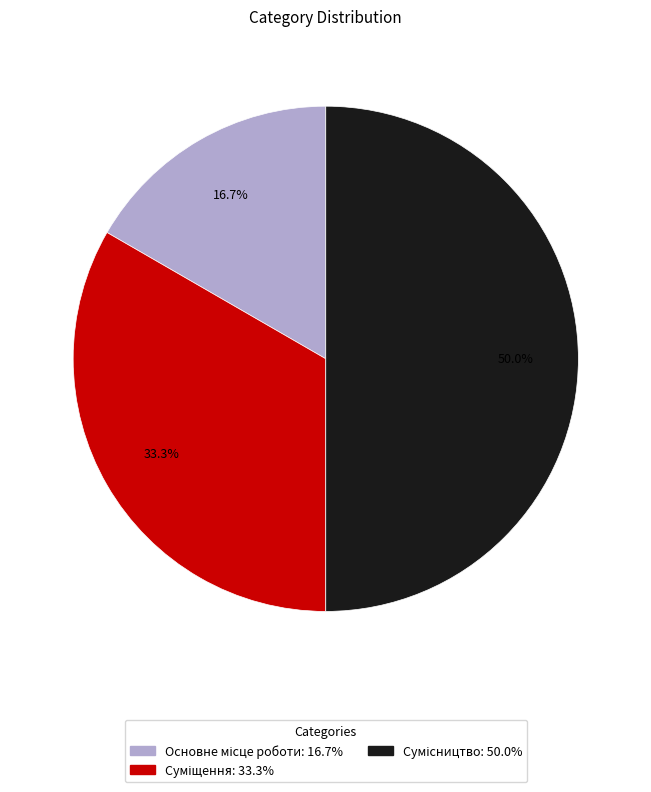

To the nearest percent, what portion does Сумісництво represent?

50%